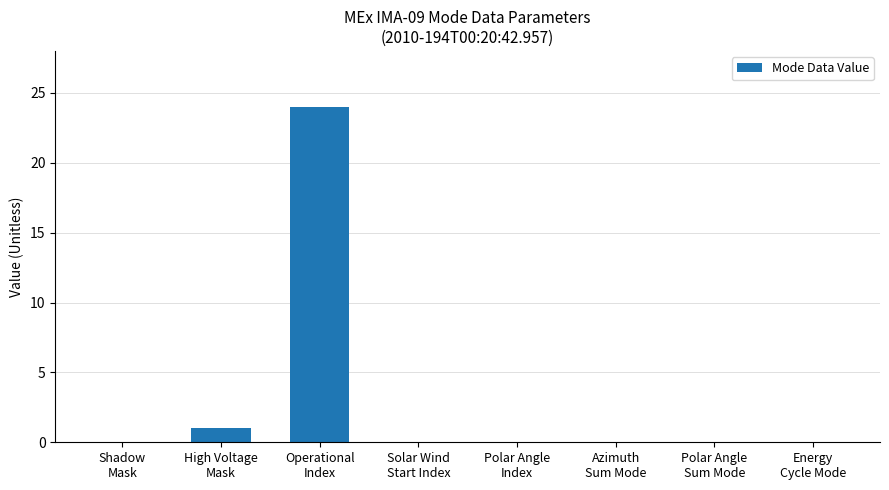

Where is the data nearest to the value 12?

High Voltage
Mask